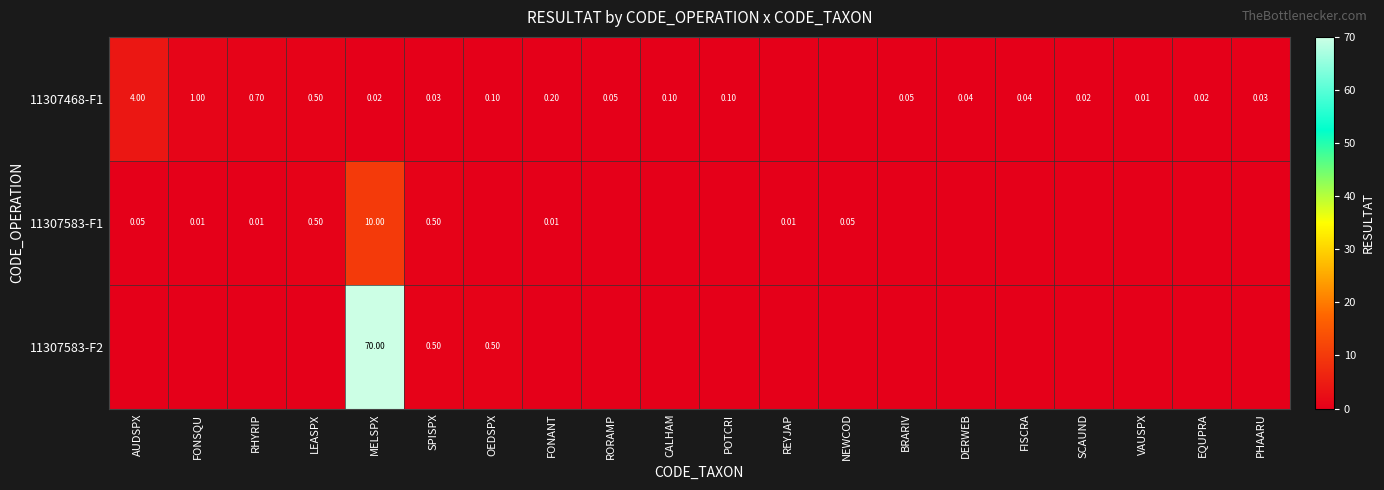

Is the value of 11307583-F1 at RHYRIP greater than the value of 11307468-F1 at EQUPRA?

No